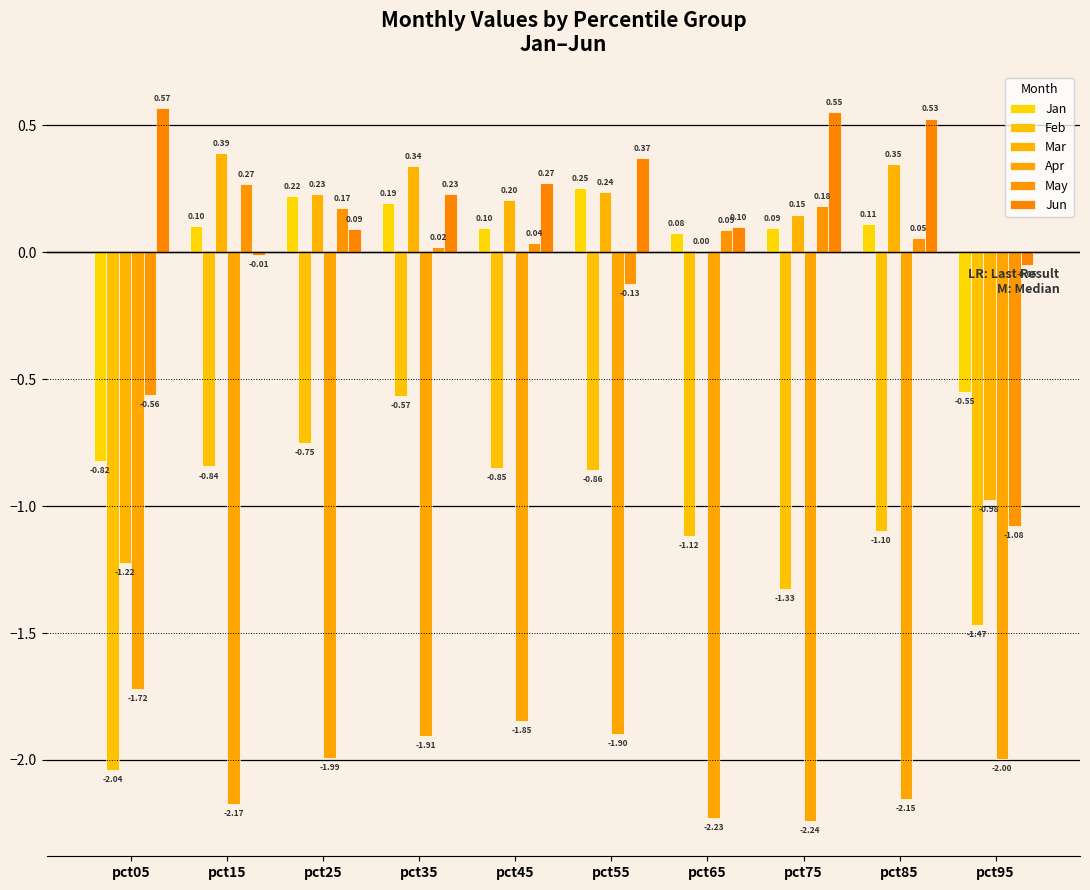

What is the value of the Jun bar at the 7th from the left?

0.1